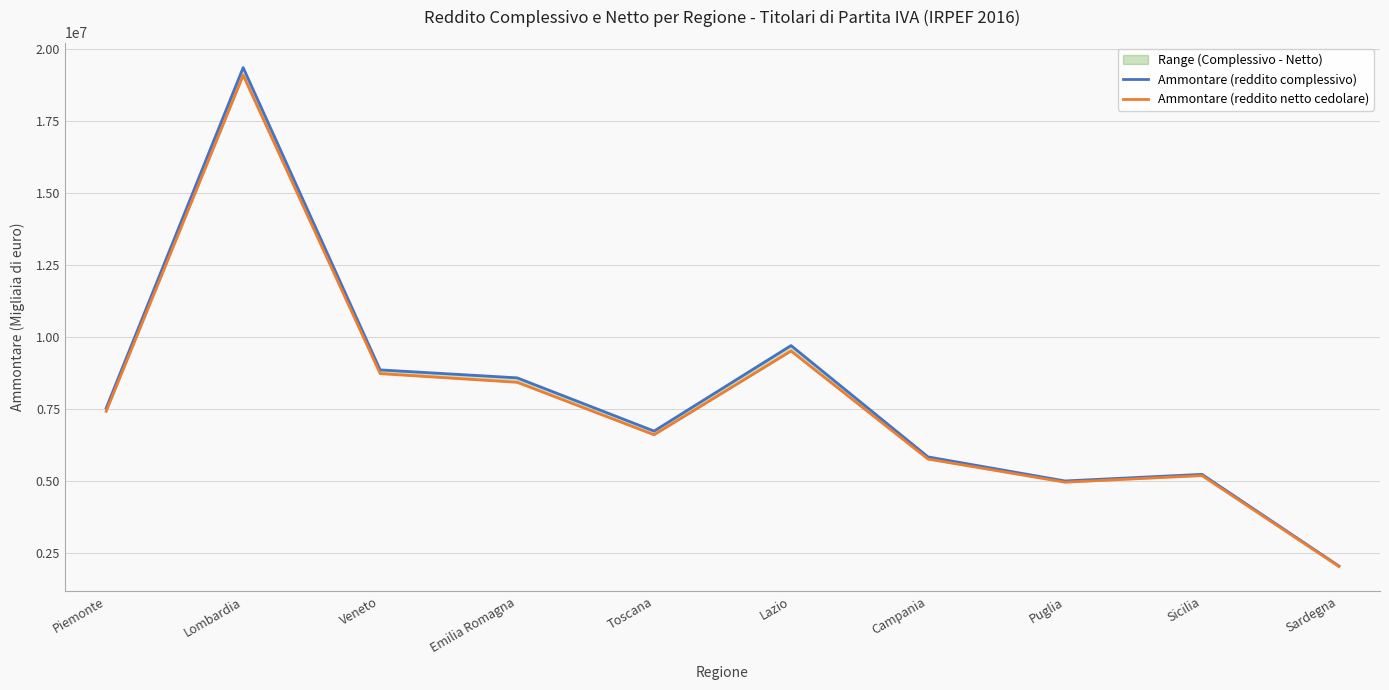

Reading right to left, list all the values displayed in this chart.

Ammontare (reddito complessivo): Sardegna=2036567	Sicilia=5221940	Puglia=4992133	Campania=5828173	Lazio=9696534	Toscana=6725656	Emilia Romagna=8575154	Veneto=8850793	Lombardia=19353976	Piemonte=7523990
Ammontare (reddito netto cedolare): Sardegna=2019700	Sicilia=5178740	Puglia=4949574	Campania=5753210	Lazio=9507589	Toscana=6597084	Emilia Romagna=8421073	Veneto=8722027	Lombardia=19086656	Piemonte=7414250